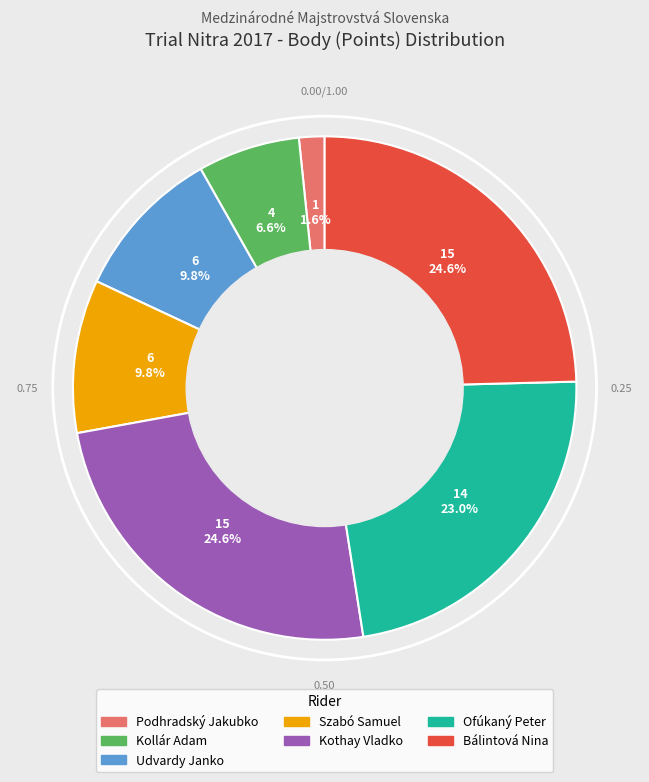

To the nearest percent, what percentage of the pie is Ofúkaný Peter?

23%